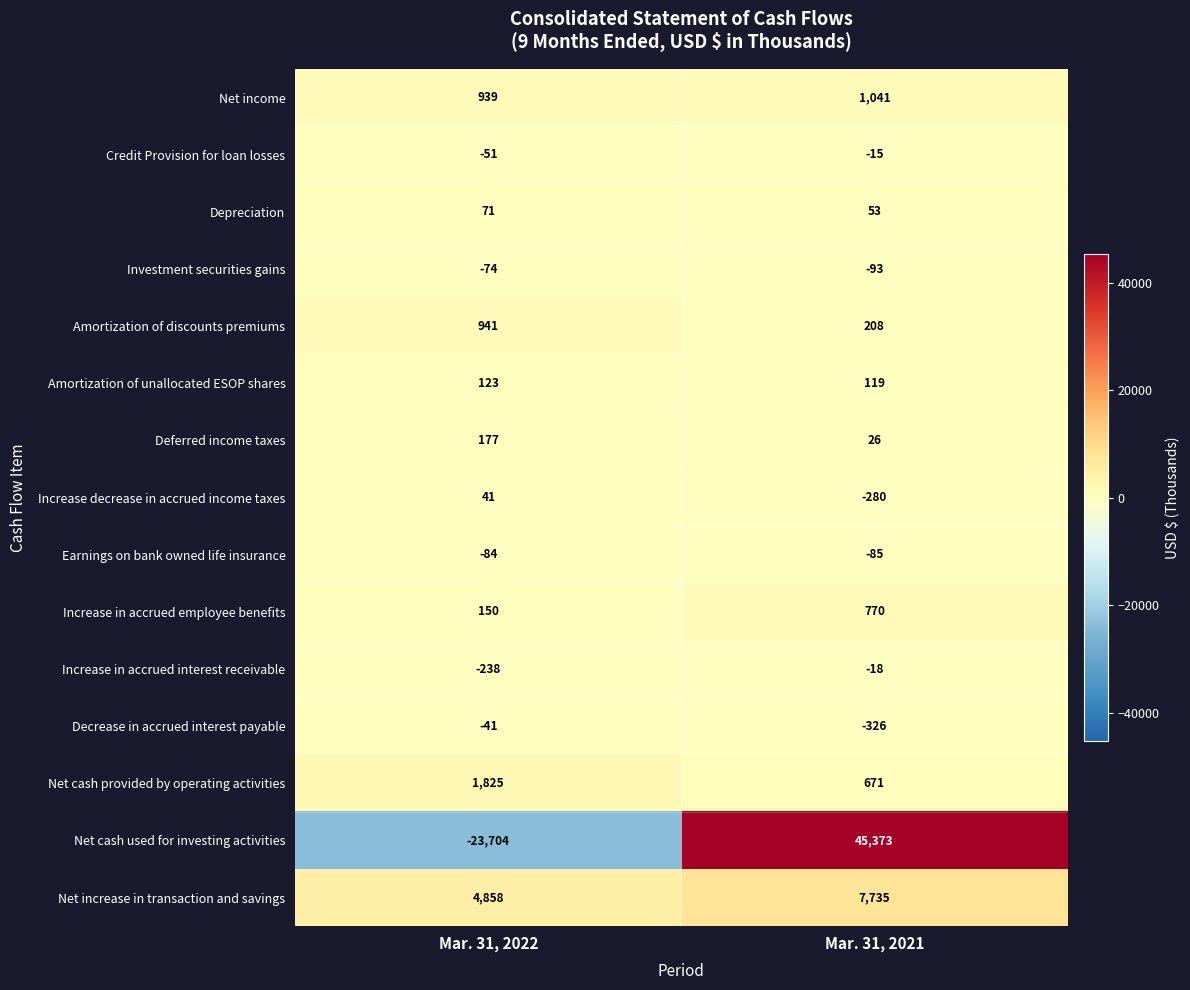

The Increase decrease in accrued income taxes series shows 41 at Mar. 31, 2022. True or false?

True